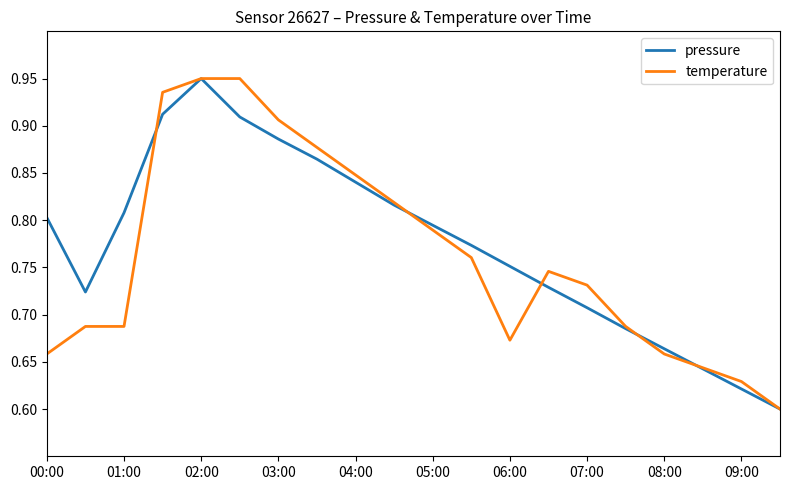

Rank the series by their maximum value, from highest to lowest.

pressure, temperature